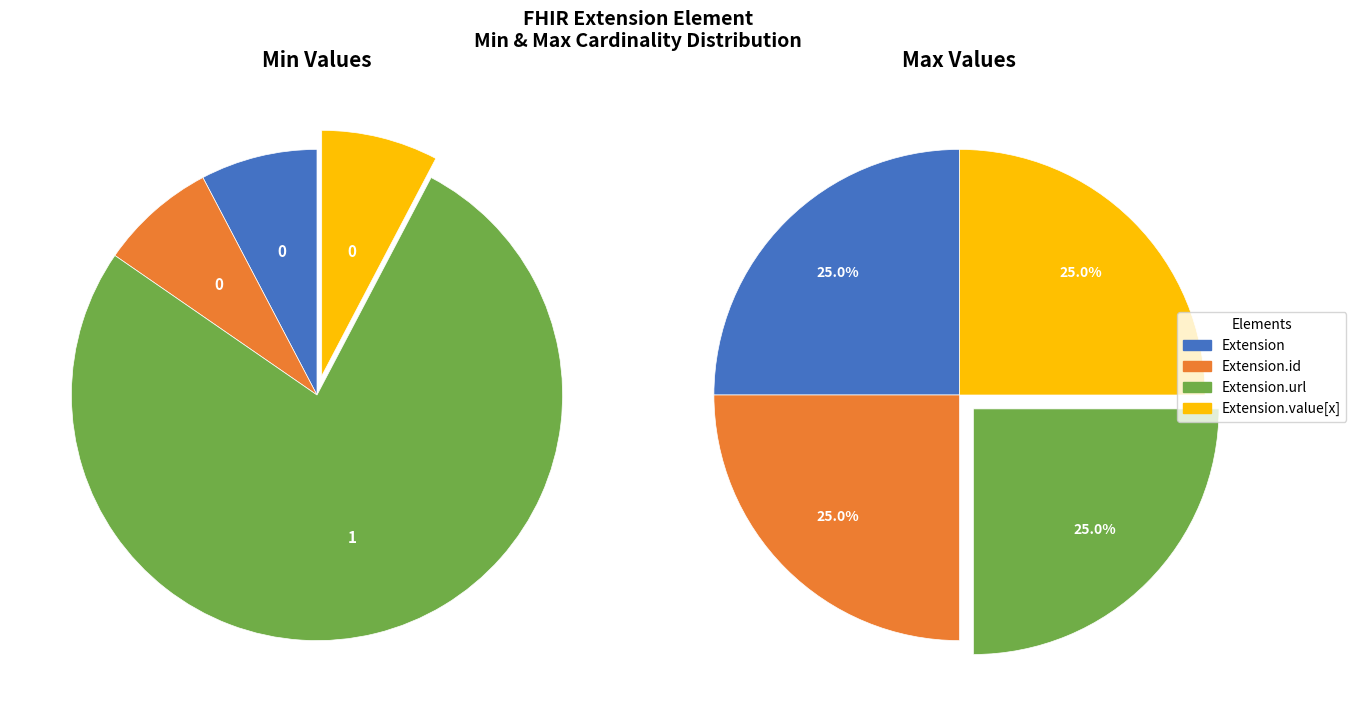

Rank the categories by value from lowest to highest.

Extension, Extension.id, Extension.value[x], Extension.url